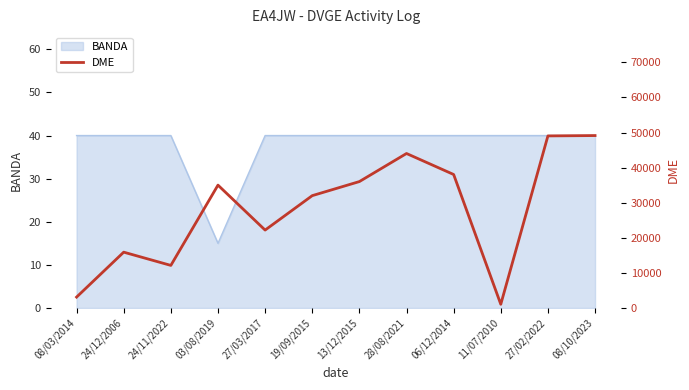

Reading left to right, extract all data points from this chart.

3099	15902	12130	35005	22197	32006	36017	44017	38035	1051	49030	49129